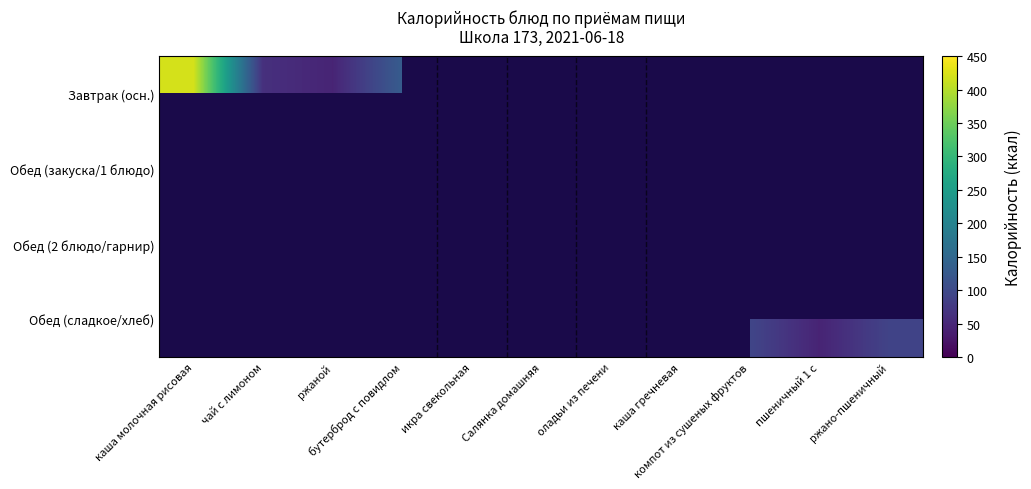

What is the greatest value displayed?

421.4